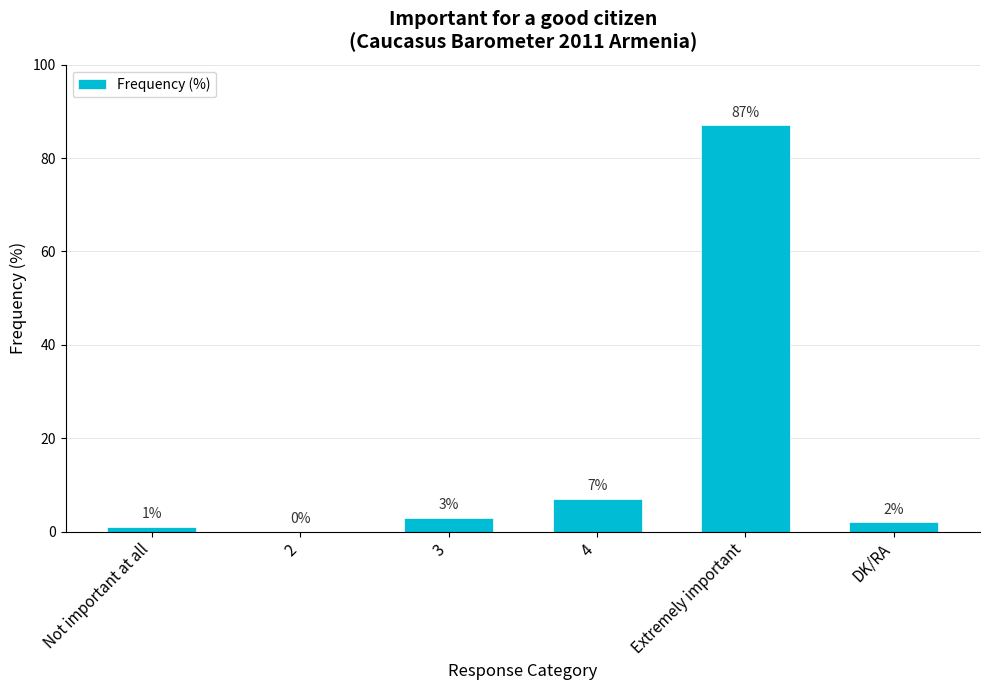

What is the sum of all values?

100